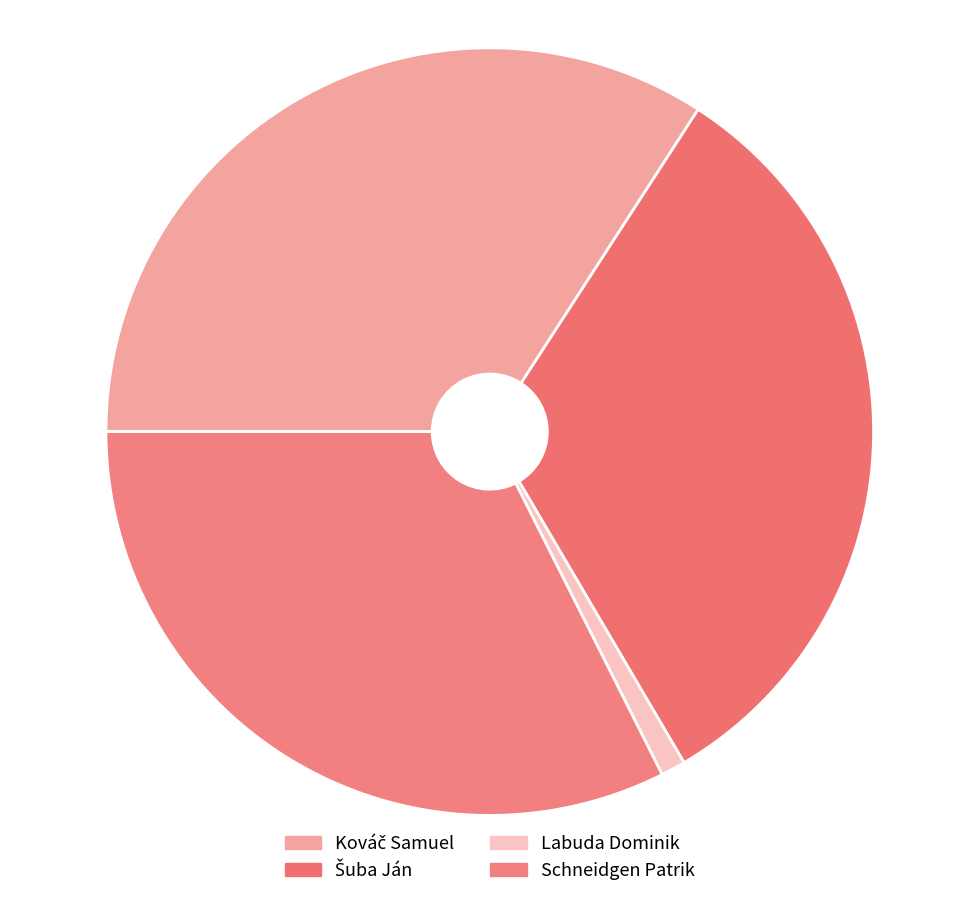

How many segments does this pie chart have?

4